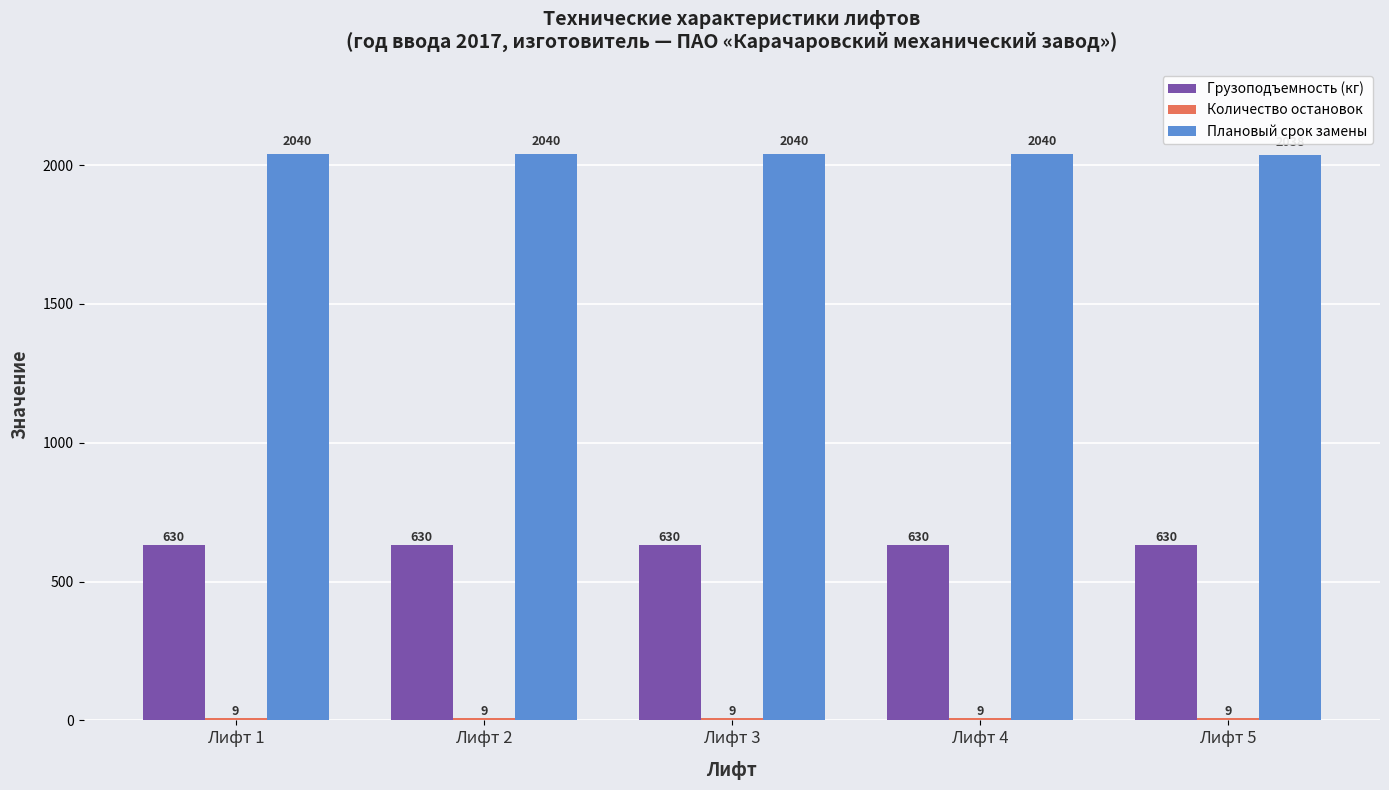

What is the sum of the Грузоподъемность (кг) values at Лифт 3 and Лифт 1?

1260